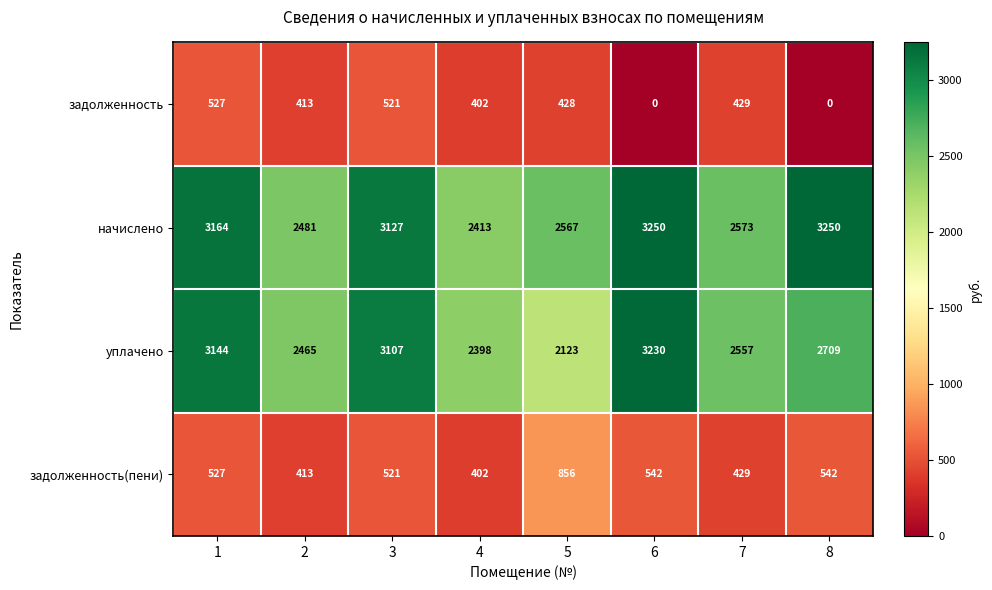

Where is задолженность nearest to the value 263?

4